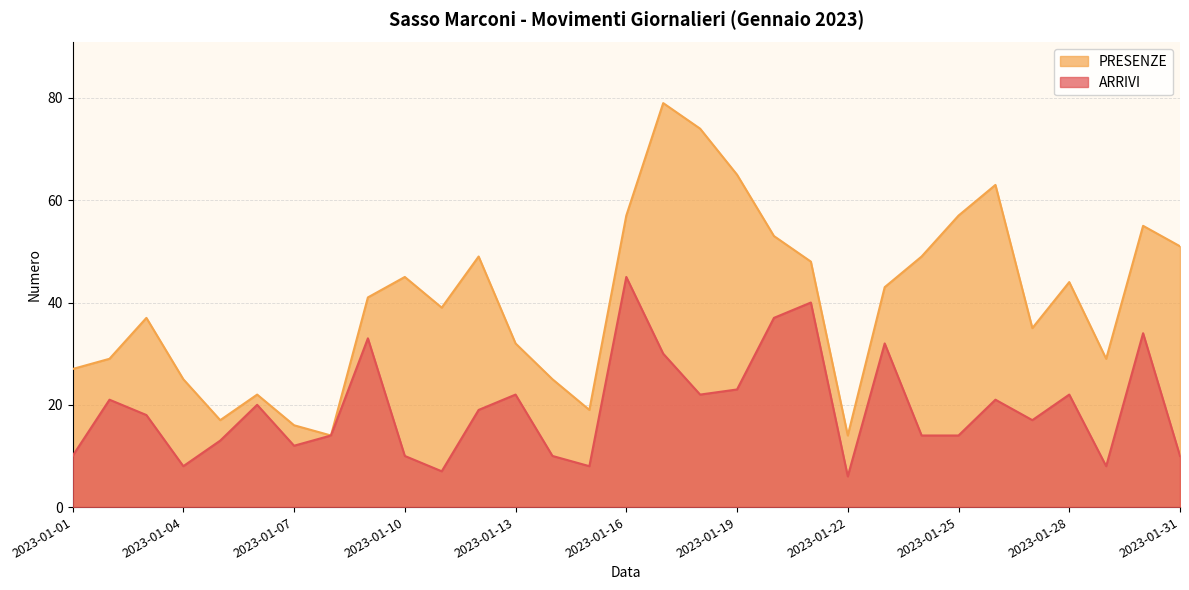

True or false: PRESENZE has a value of 83 at 2023-01-20.

False